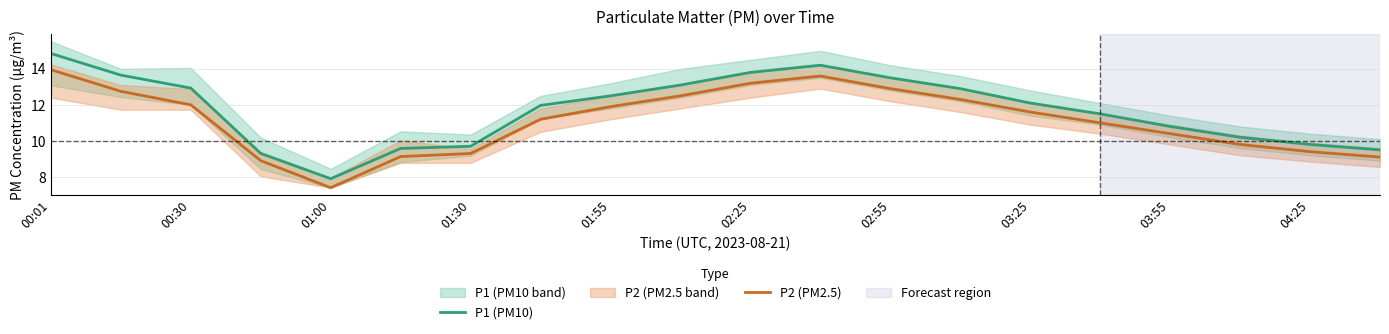

What is the spread (max minus min) of values at 17?

0.4